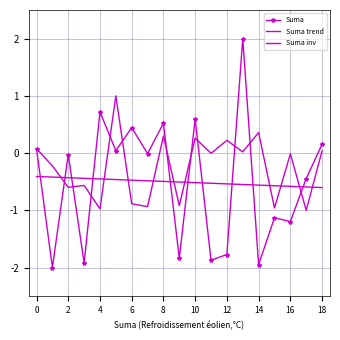

True or false: Suma trend has more than 1 points higher than both neighbors.

False